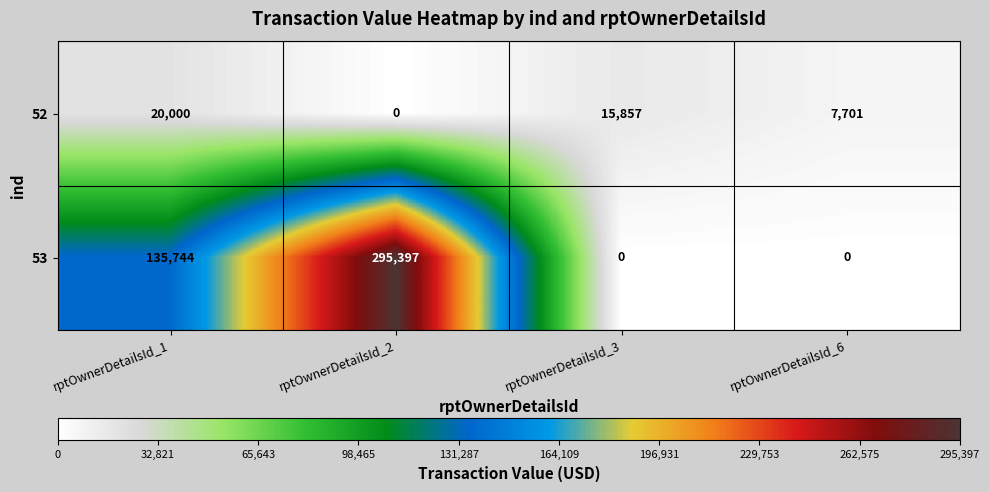

Which category has the highest value across all series?

rptOwnerDetailsId_2